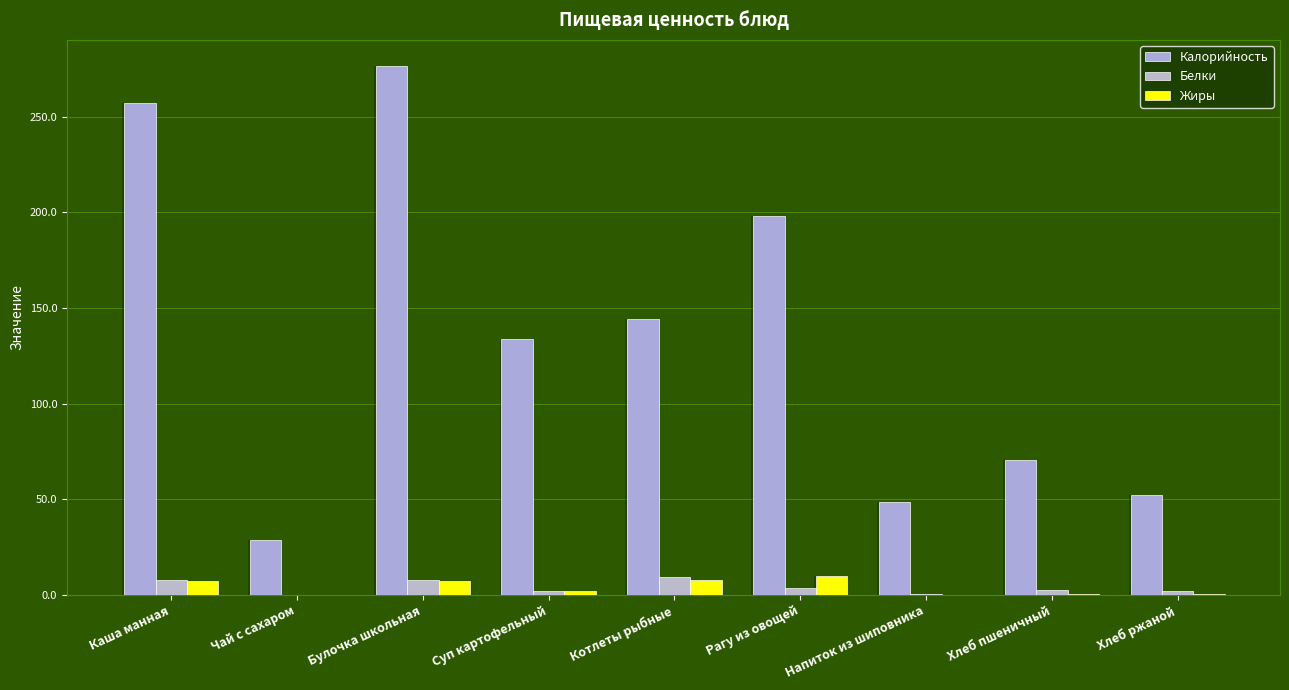

The value of Калорийность at Булочка школьная is 276.4. True or false?

True